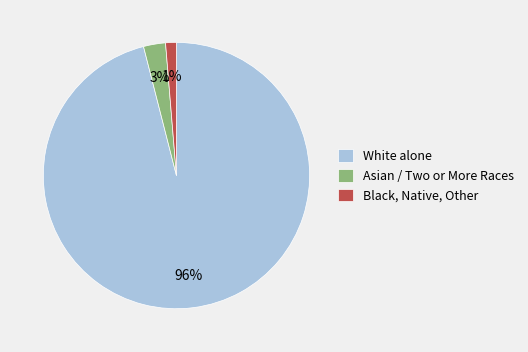

The Asian / Two or More Races slice represents 13% of the pie. True or false?

False